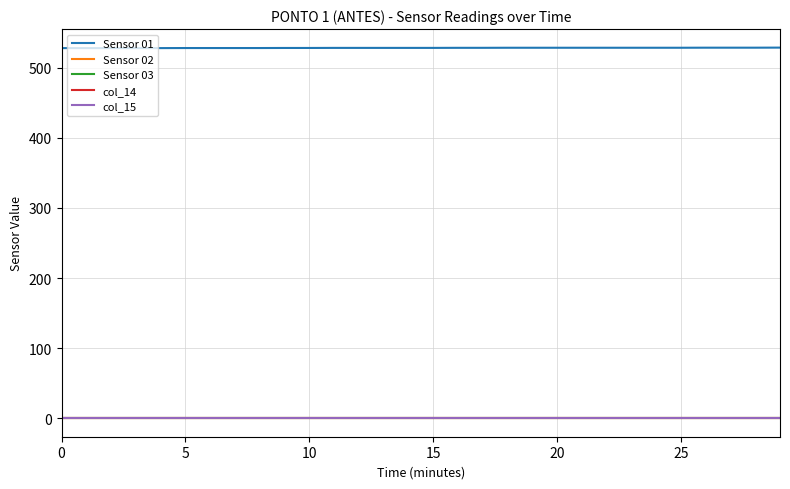

Which series has the widest spread of values?

Sensor 01